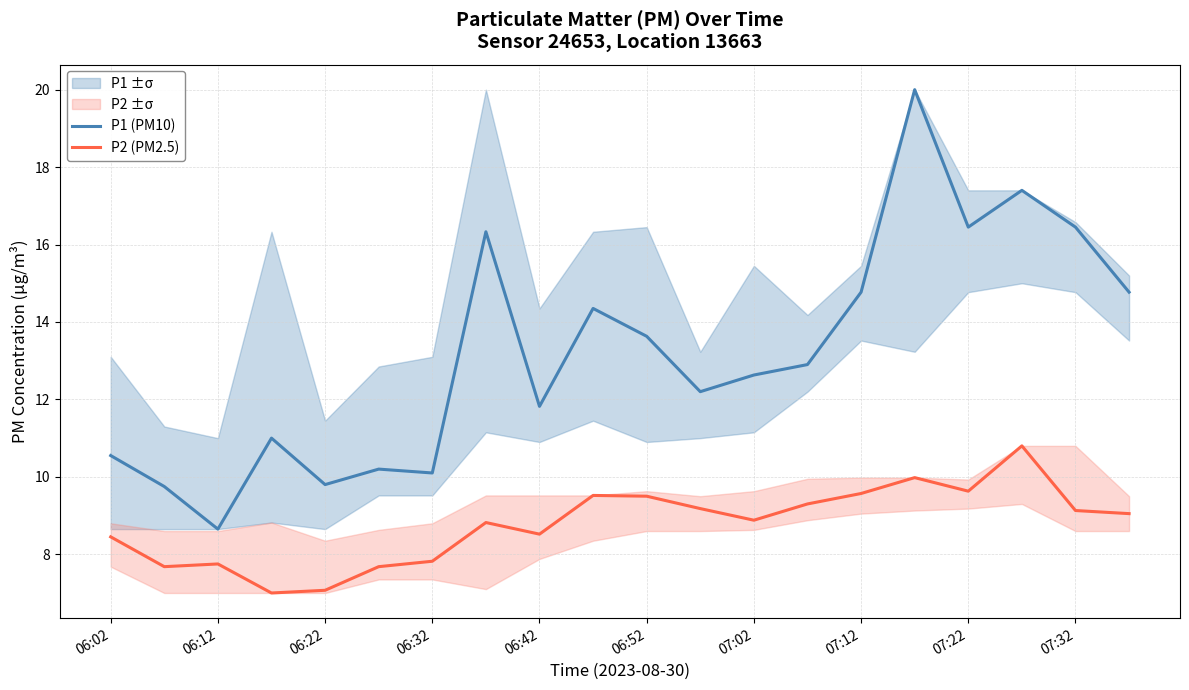

The P2 (PM2.5) series shows 8.4 at 06:02. True or false?

True